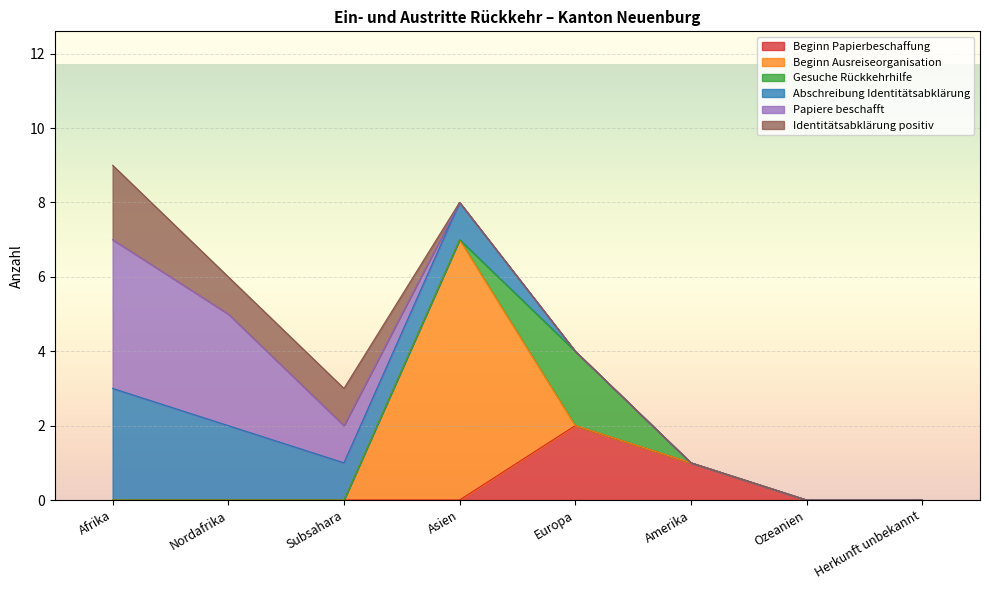

Reading right to left, extract all data points from this chart.

Beginn Papierbeschaffung: 0	0	1	2	0	0	0	0
Beginn Ausreiseorganisation: 0	0	0	0	7	0	0	0
Gesuche Rückkehrhilfe: 0	0	0	2	0	0	0	0
Abschreibung Identitätsabklärung: 0	0	0	0	1	1	2	3
Papiere beschafft: 0	0	0	0	0	1	3	4
Identitätsabklärung positiv: 0	0	0	0	0	1	1	2